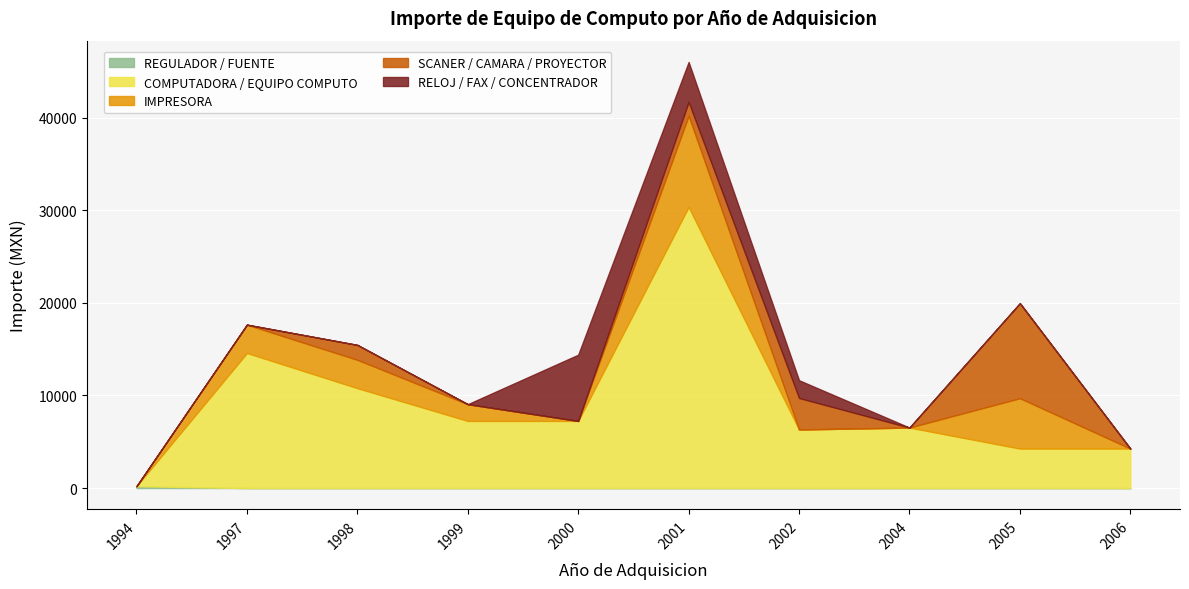

What is the approximate value of COMPUTADORA / EQUIPO COMPUTO at 2002?

6325.0